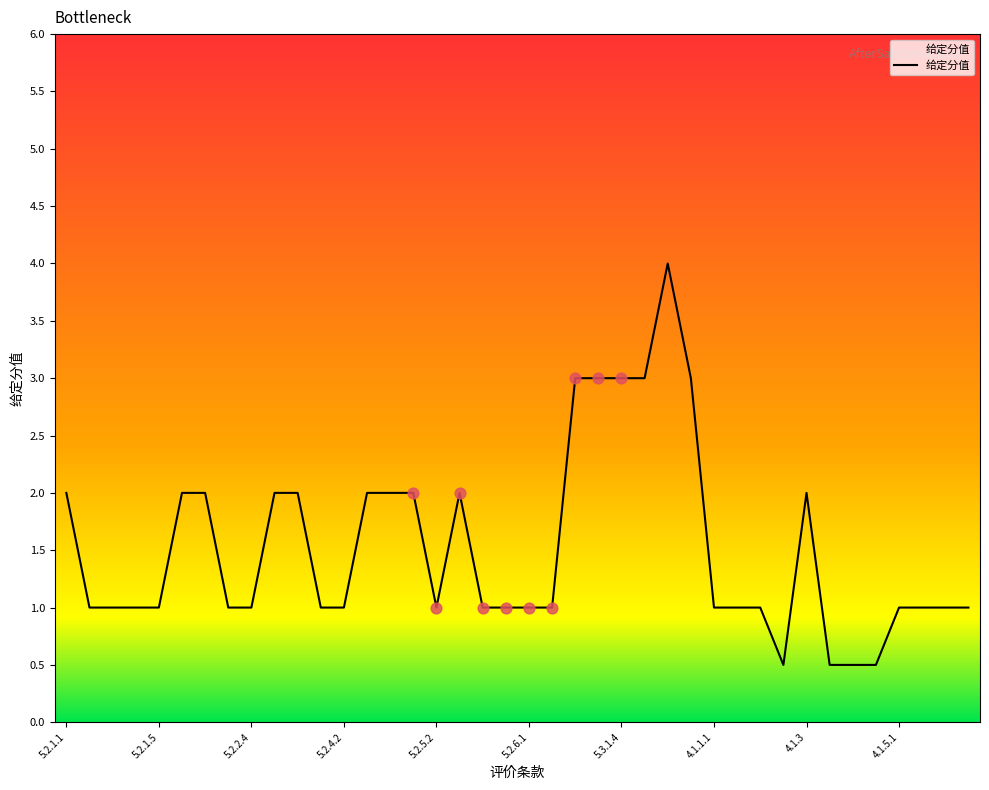

What is the difference between the maximum and minimum values?

3.5